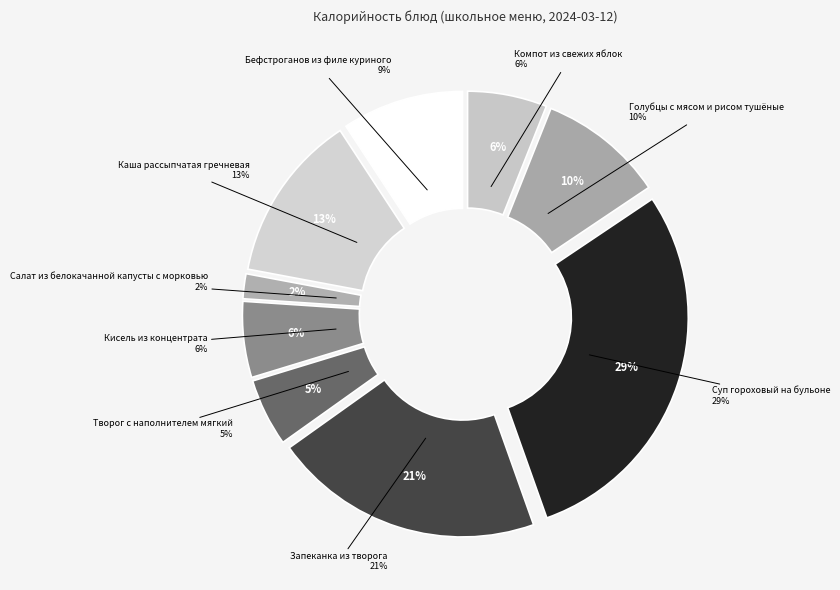

Is it true that Суп гороховый на бульоне is 39% of the pie?

False